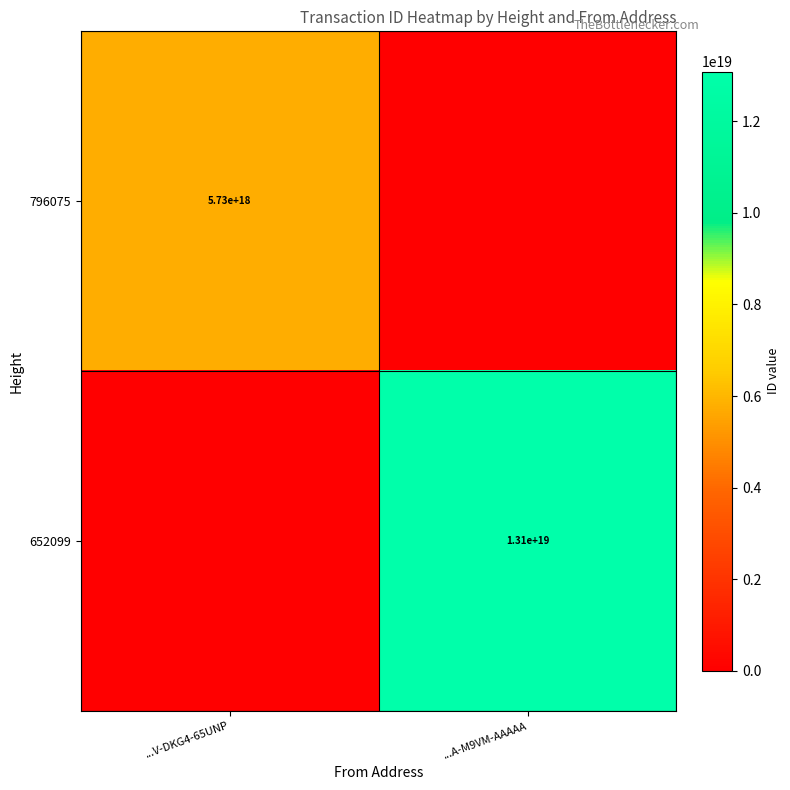

At which label does 652099 reach its minimum?

...V-DKG4-65UNP